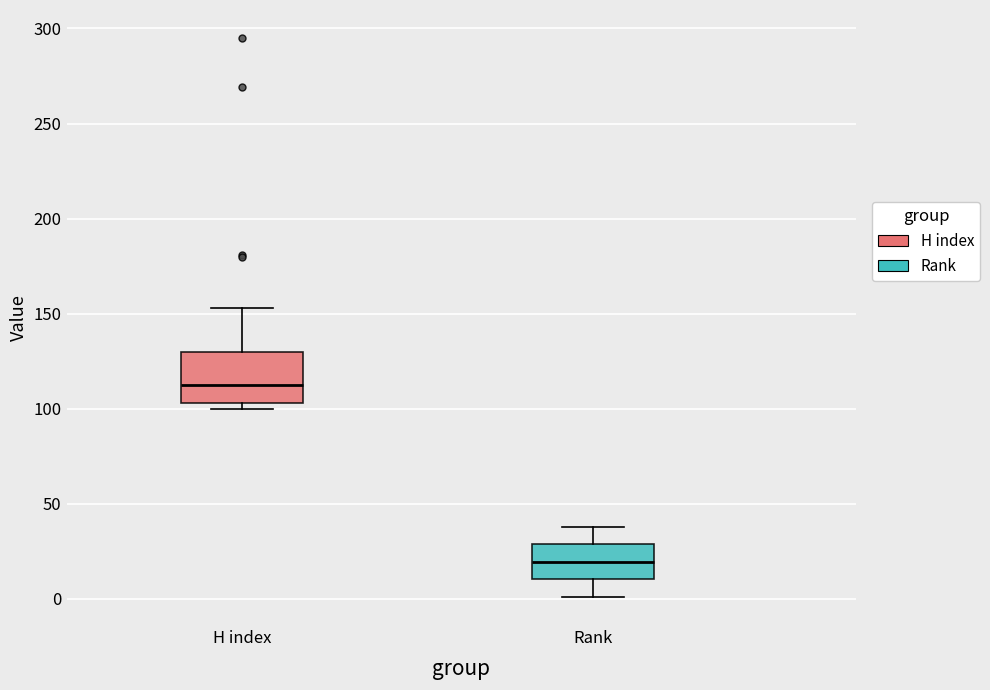

Reading left to right, transcribe this box plot: for each box, give where its median line is, the range the box spans, and where its two whiskers end, as read against the y-axis. The values are not printed on the chart, so give them approximately, as read against the axis.

H index: median 115, box 105 to 130, whiskers 100 to 155
Rank: median 20, box 10 to 30, whiskers 0 to 40